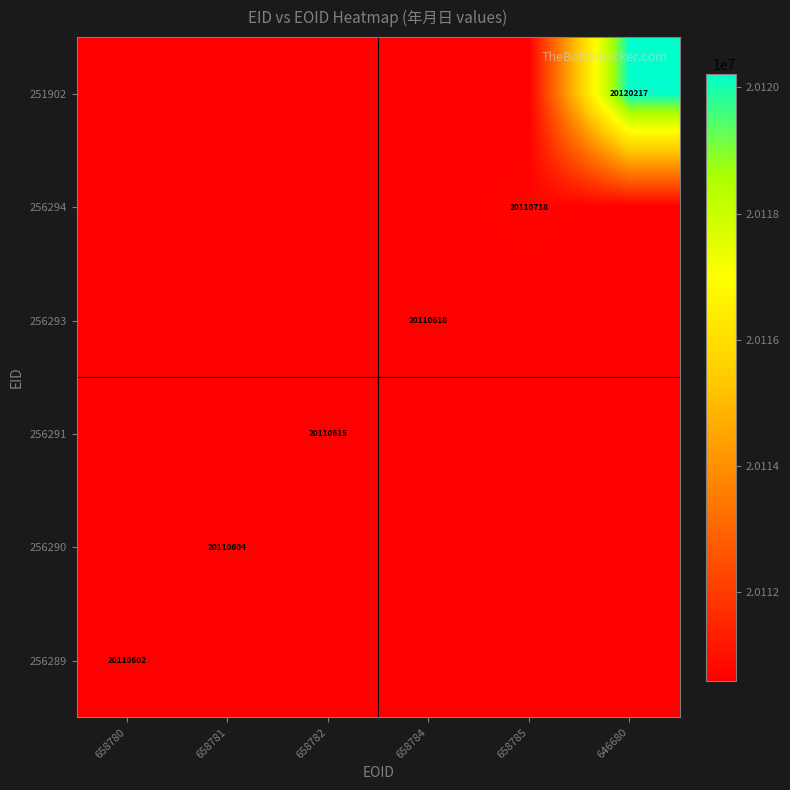

What is the smallest value displayed?

20110602